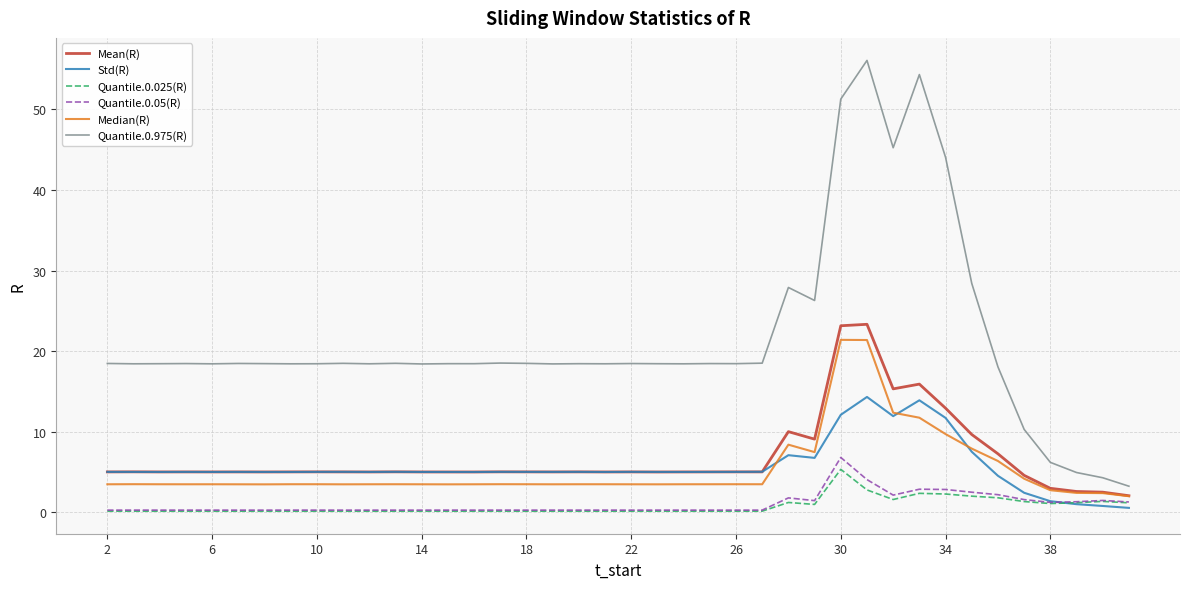

List the series in order of their peak value, lowest first.

Quantile.0.025(R), Quantile.0.05(R), Std(R), Median(R), Mean(R), Quantile.0.975(R)